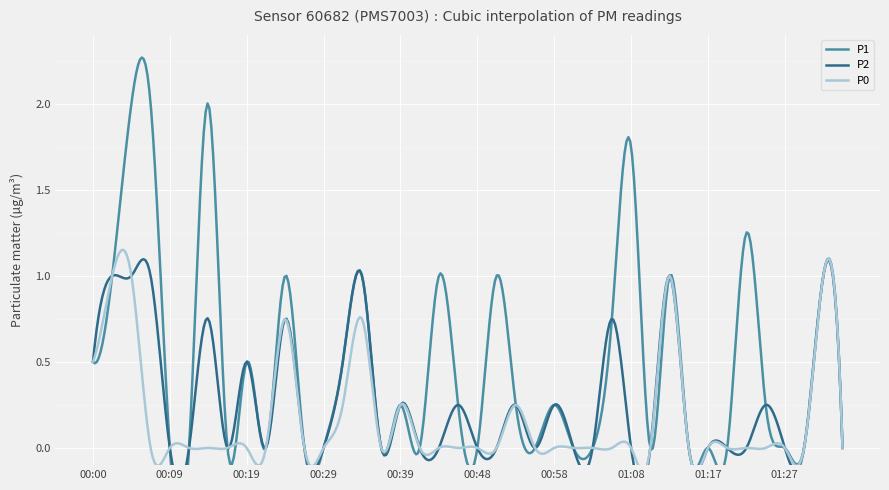

How many series are shown in this chart?

3